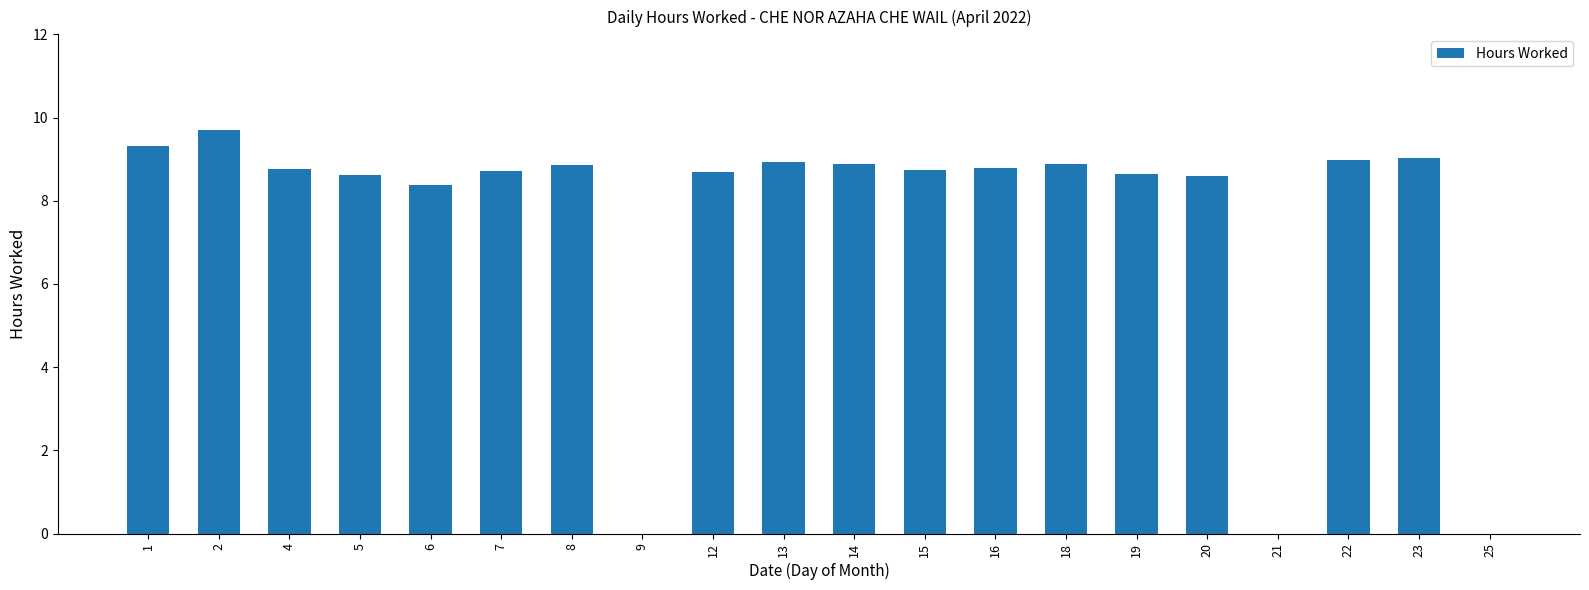

Where does the data first go above 8?

1